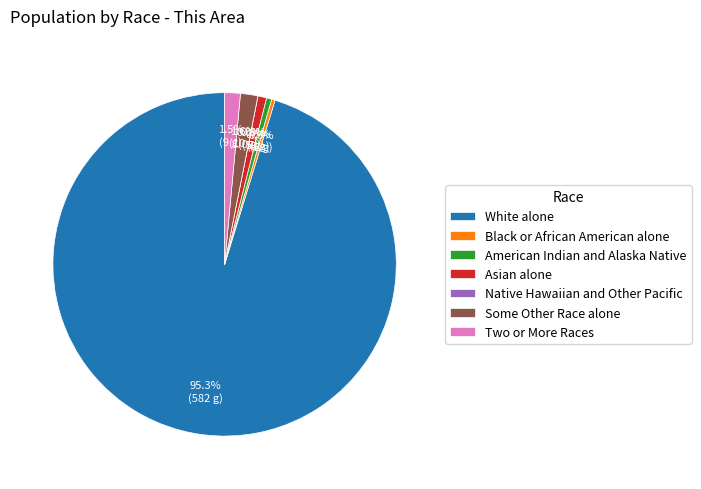

Does Native Hawaiian and Other Pacific represent more than half of the total?

No